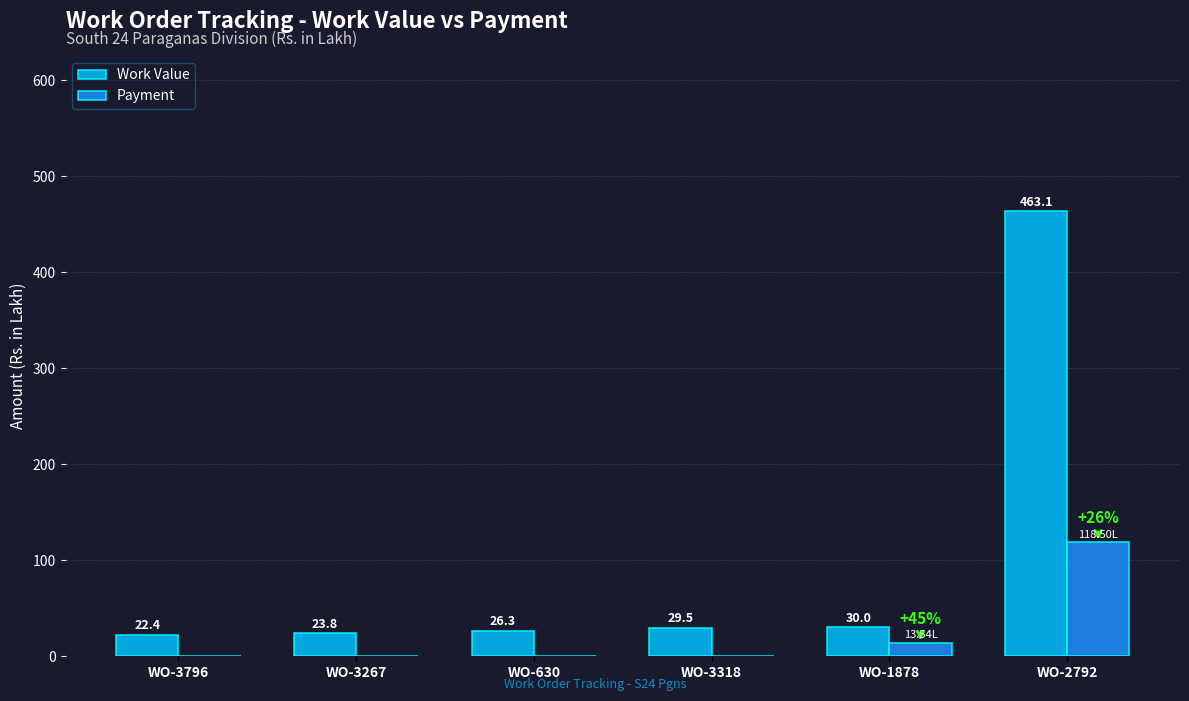

Which series has the largest range (max minus min)?

Work Value